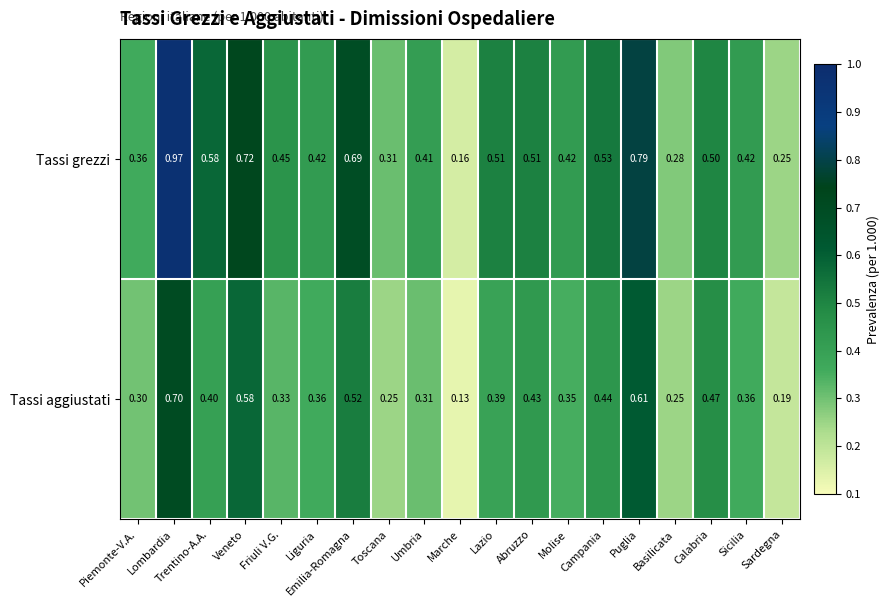

Which series has the widest spread of values?

Tassi grezzi